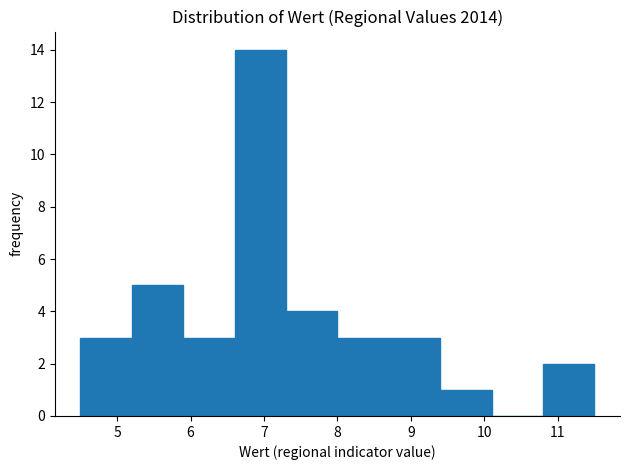

What is the height of the bar covering 10.8 to 11.5 on the x-axis? The values are not printed on the chart, so give them approximately, as read against the axis.

2